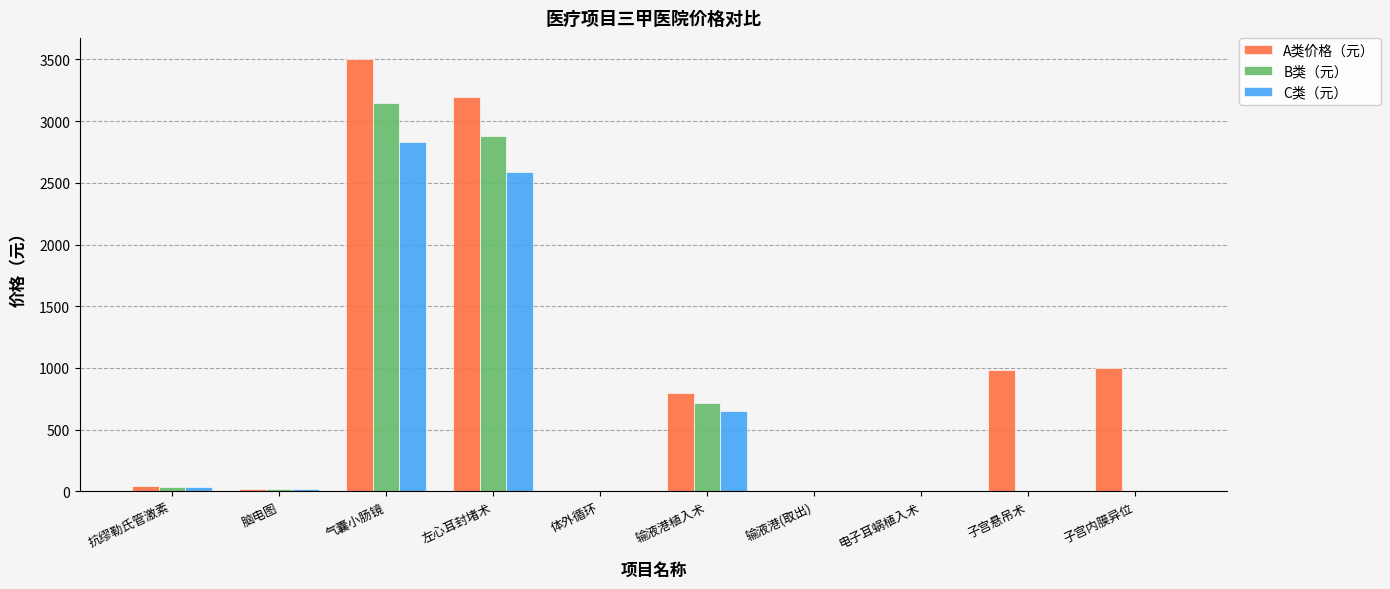

What is the sum of the B类（元） values at 左心耳封堵术 and 体外循环?

2880.0